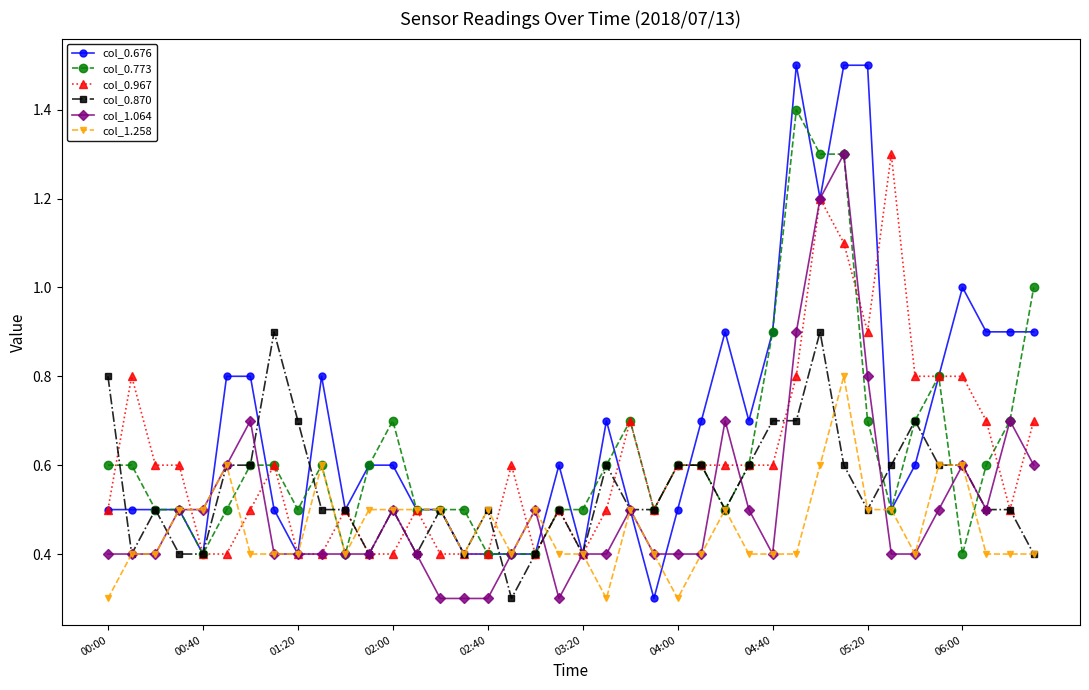

What is the value of the col_0.967 point at the 7th from the left?

0.5